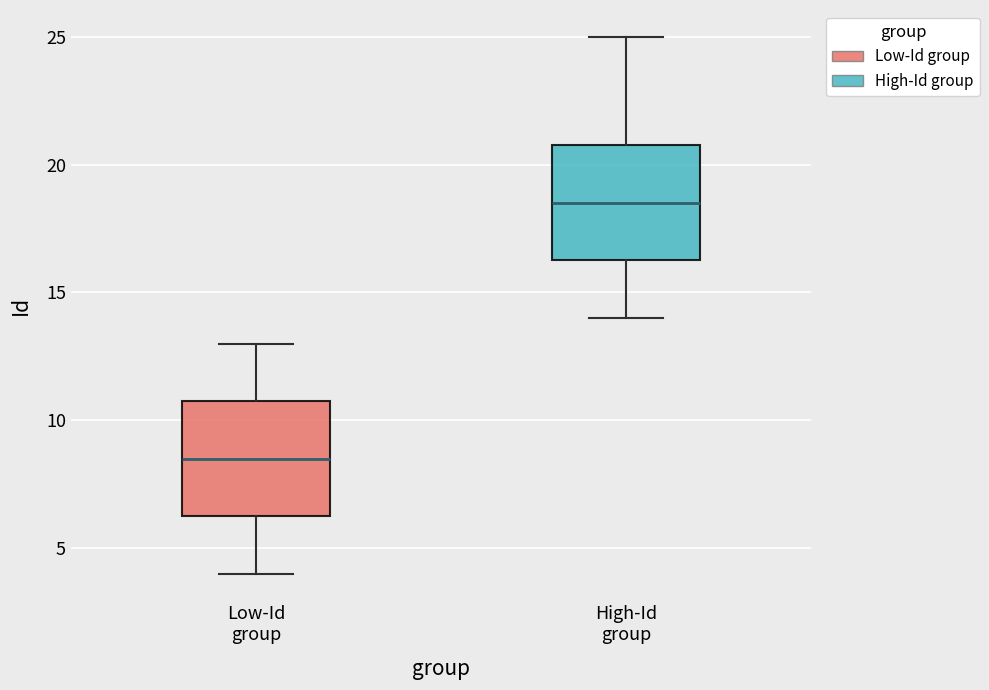

Which box's median line is the lowest?

Low-Id group